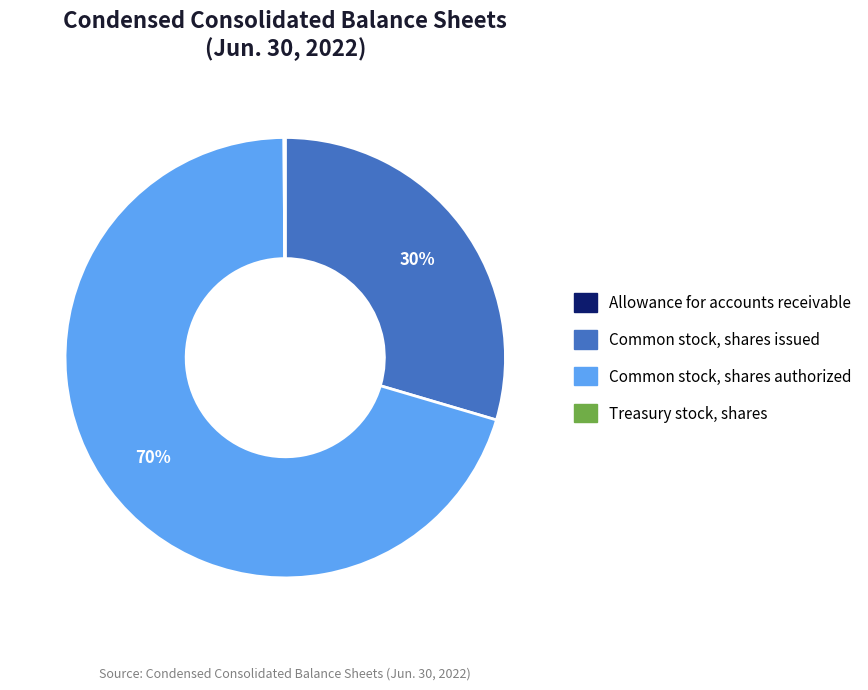

Between Common stock, shares issued and Common stock, shares authorized, which is larger?

Common stock, shares authorized